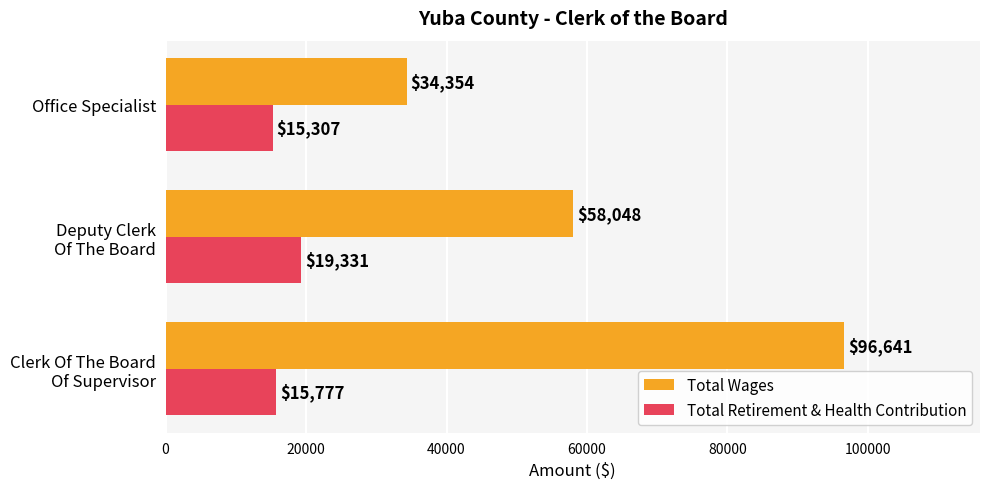

Rank the series by their average value, from highest to lowest.

Total Wages, Total Retirement & Health Contribution